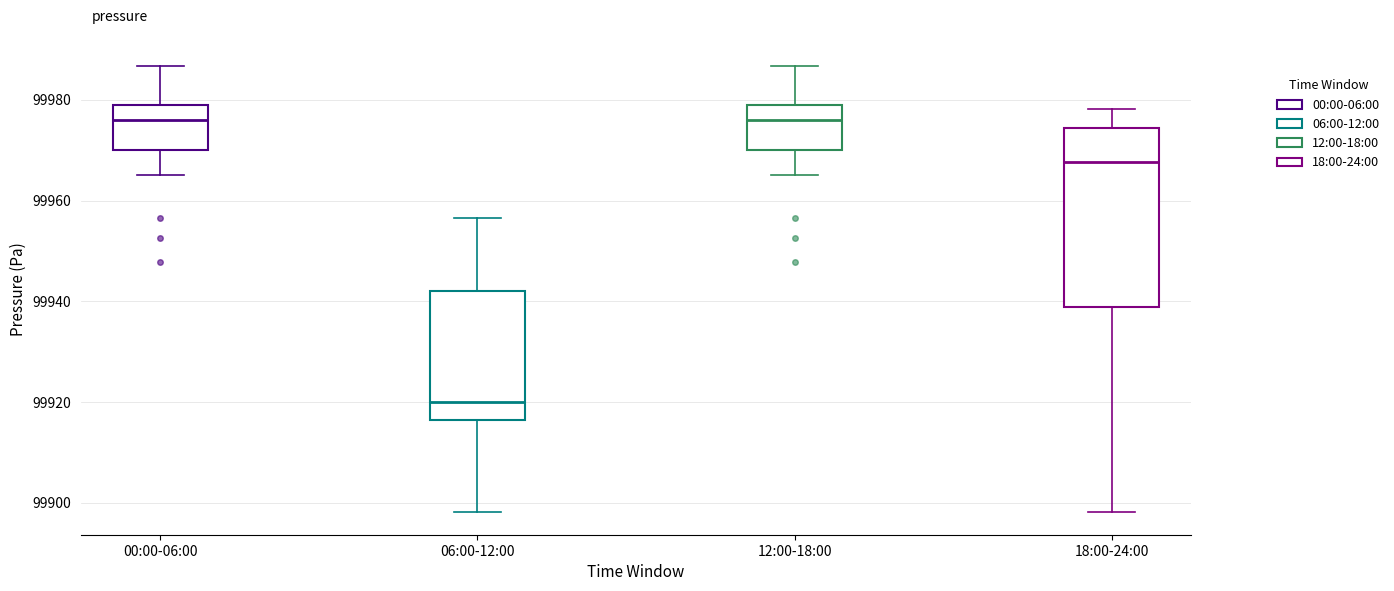

Where is the upper edge of the box for 00:00-06:00 on the y-axis? The values are not printed on the chart, so give them approximately, as read against the axis.

99980